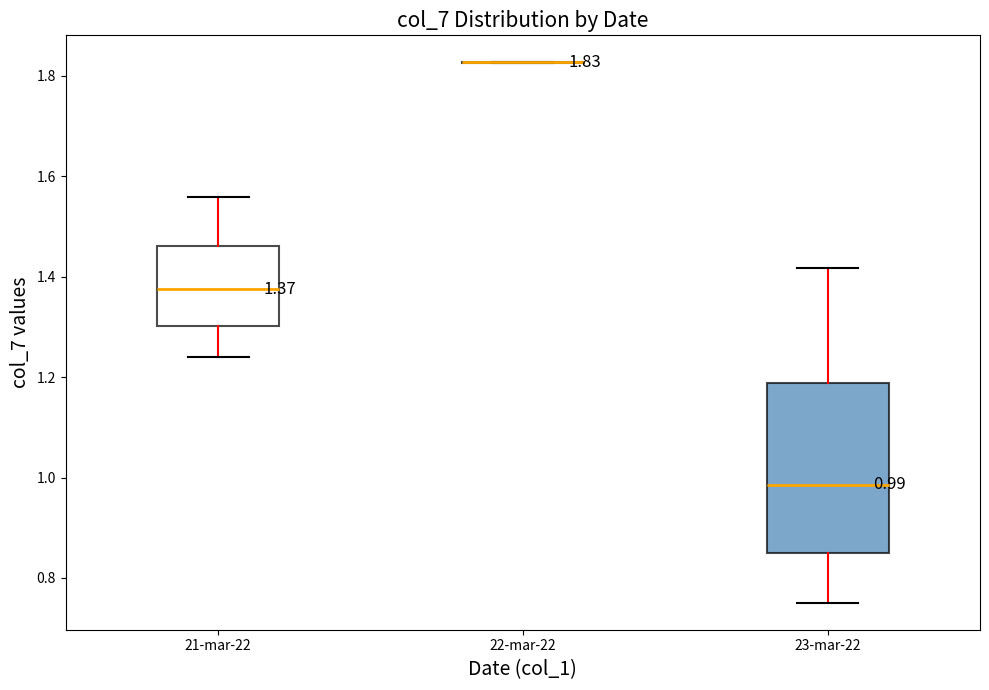

Comparing the boxes themselves (not the whiskers), which one is the tallest?

23-mar-22